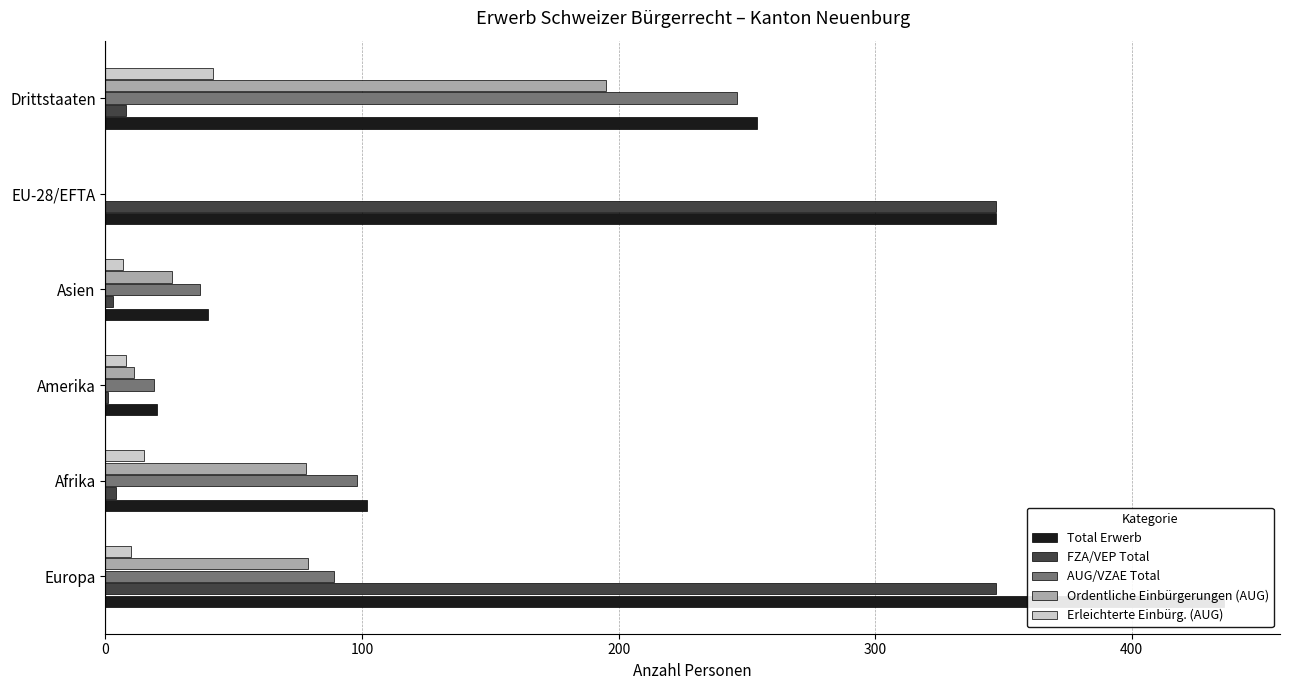

What is the difference between the maximum and minimum values in the Erleichterte Einbürg. (AUG) series?

42